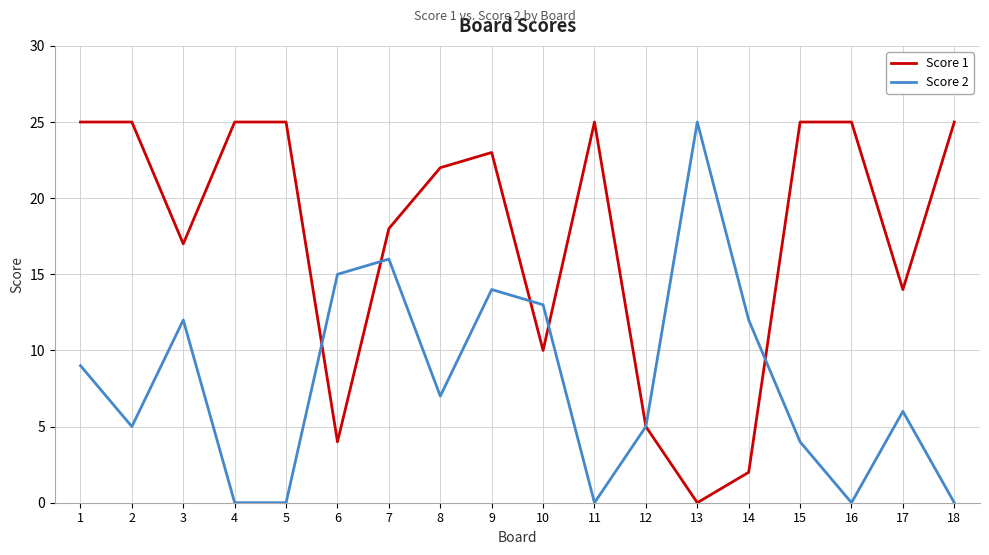

The value of Score 1 at 10 is 10. True or false?

True